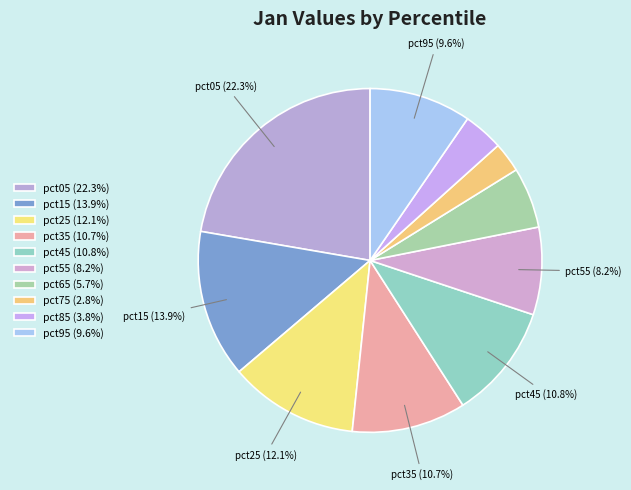

How much of the chart is everything except pct45?

89.2%